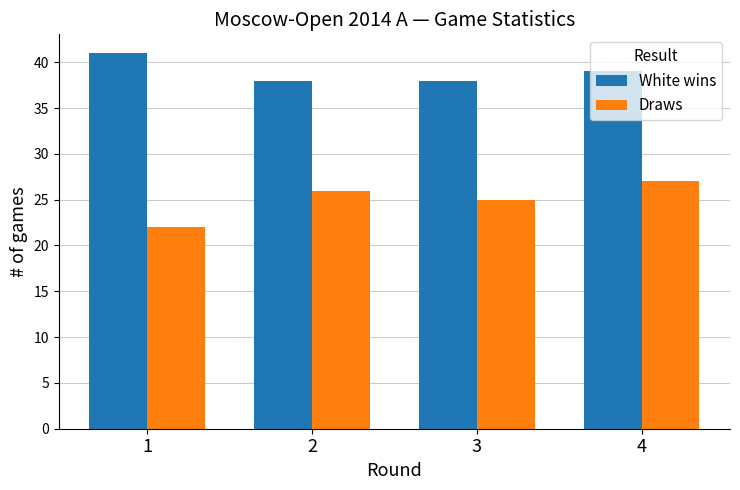

Reading right to left, extract all data points from this chart.

White wins: 39	38	38	41
Draws: 27	25	26	22